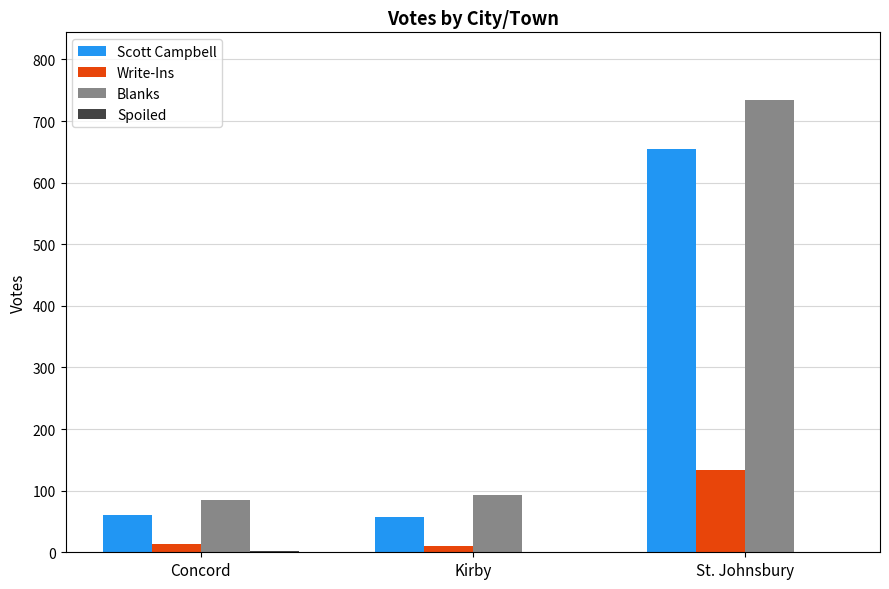

True or false: Write-Ins has a value of 134 at St. Johnsbury.

True